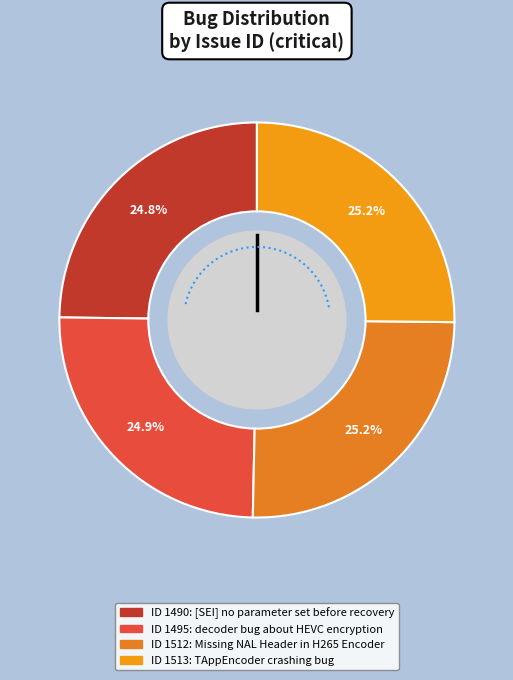

Is it true that TAppEncoder crashing bug is 25% of the pie?

True